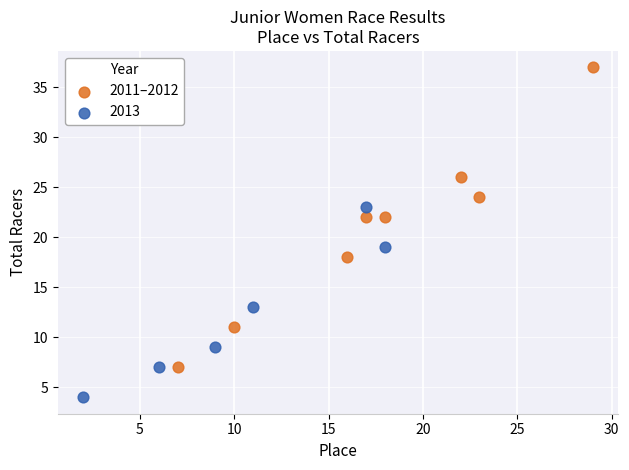

Which series reaches the maximum Y coordinate?

2011–2012